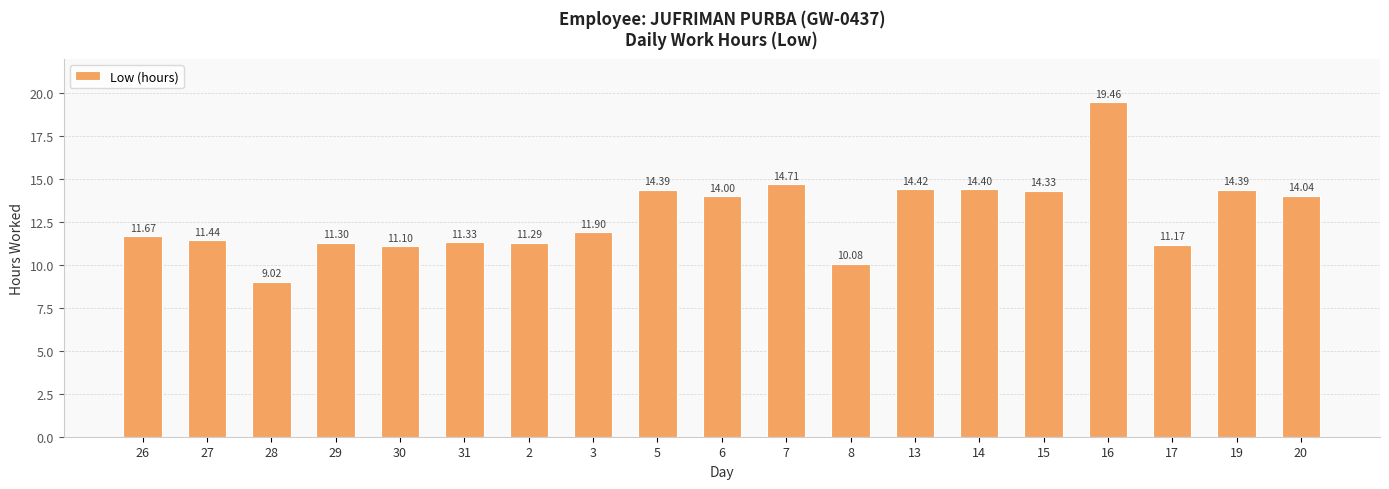

Reading left to right, what are all the values shown in this chart?

11.7	11.4	9.0	11.3	11.1	11.3	11.3	11.9	14.4	14.0	14.7	10.1	14.4	14.4	14.3	19.5	11.2	14.4	14.0